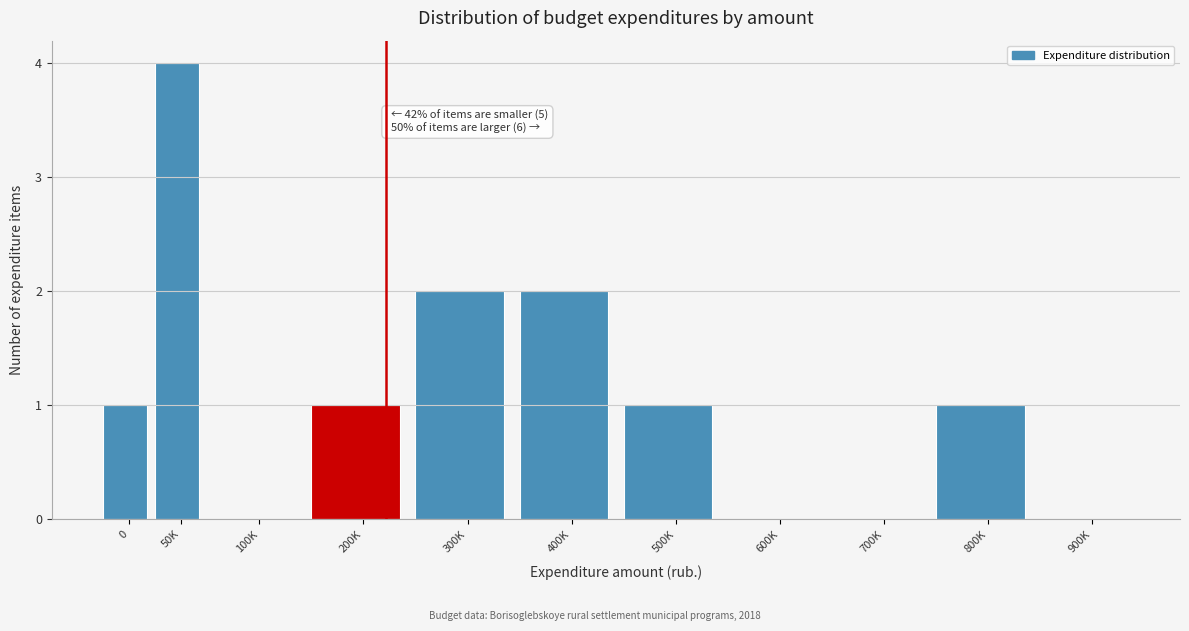

Reading right to left, extract all data points from this chart.

900K=0	800K=1	700K=0	600K=0	500K=1	400K=2	300K=2	200K=1	100K=0	50K=4	0=1